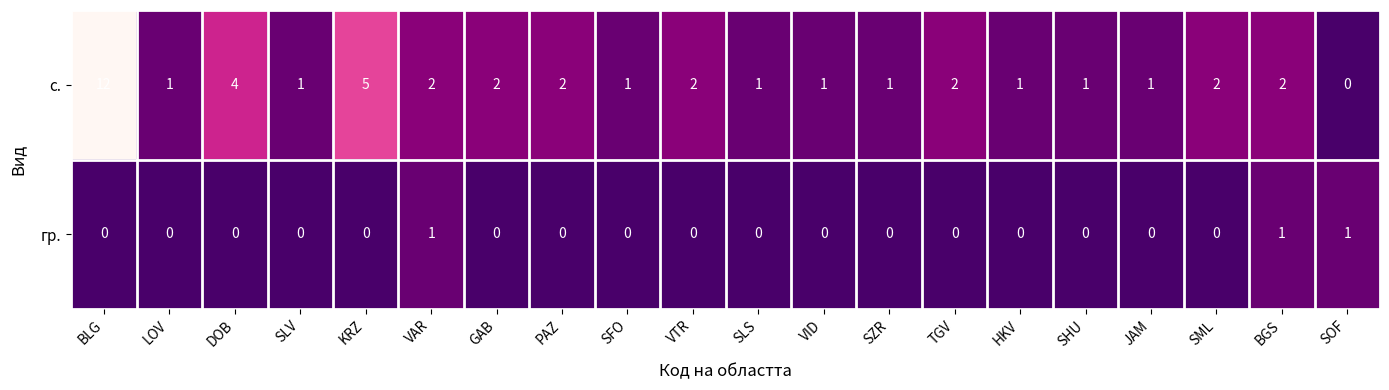

At HKV, list the series in order from smallest to largest.

гр., с.